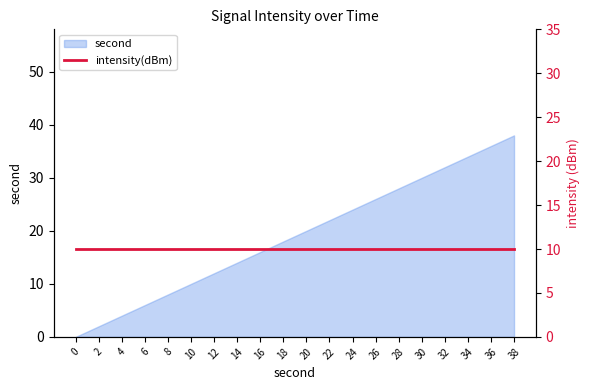

Reading left to right, extract all data points from this chart.

0=0	2=2	4=4	6=6	8=8	10=10	12=12	14=14	16=16	18=18	20=20	22=22	24=24	26=26	28=28	30=30	32=32	34=34	36=36	38=38